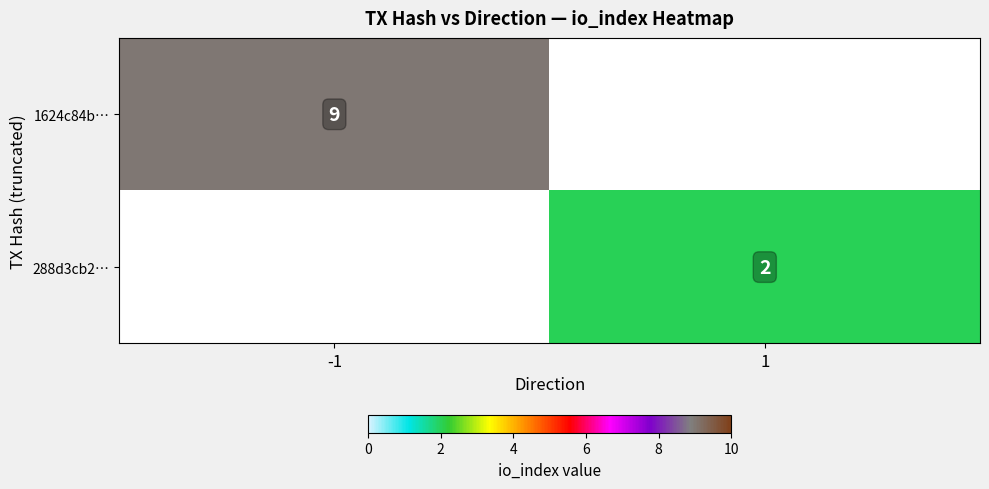

True or false: 288d3cb2… has a value of 2 at 1.

True